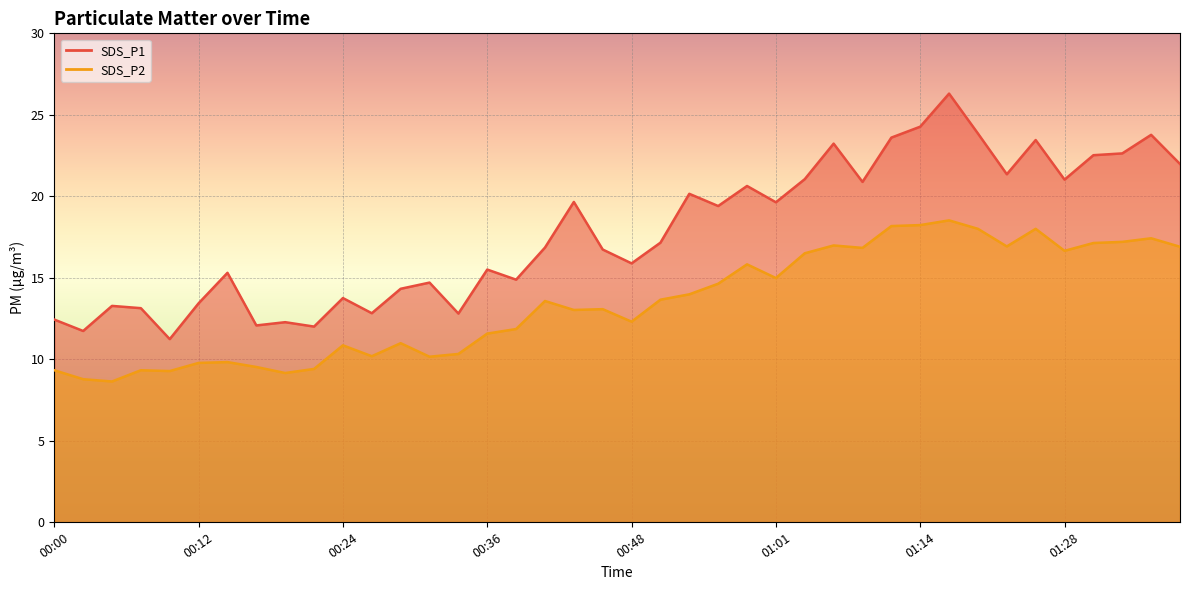

Count the number of data series in this chart.

2